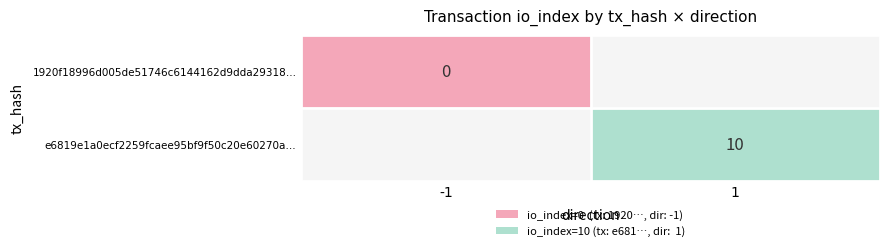

Which category has the highest value across all series?

1